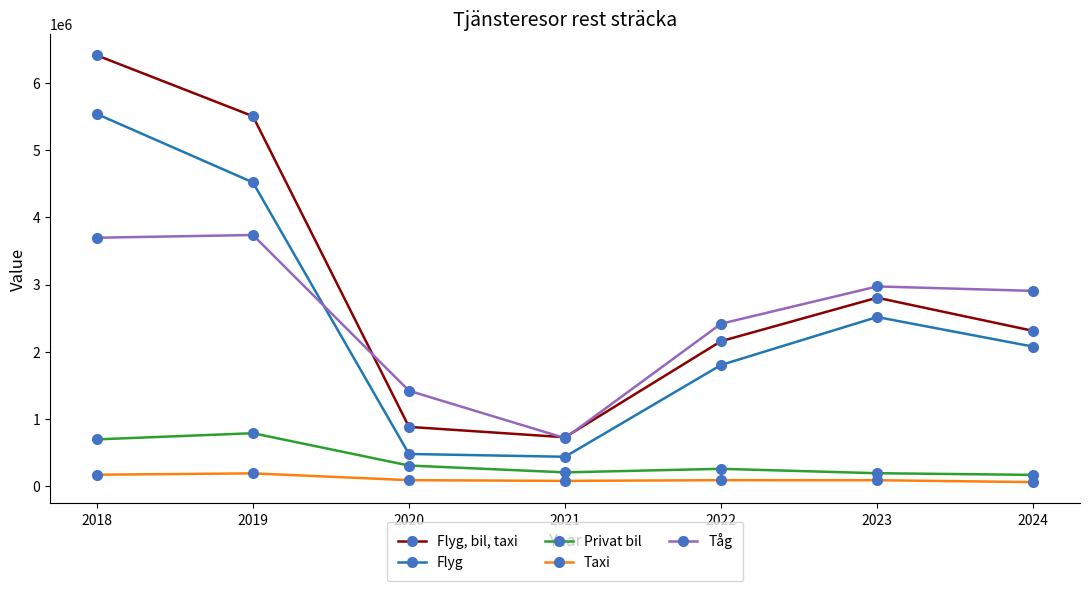

What is the spread (max minus min) of values at 2021?

648855.6